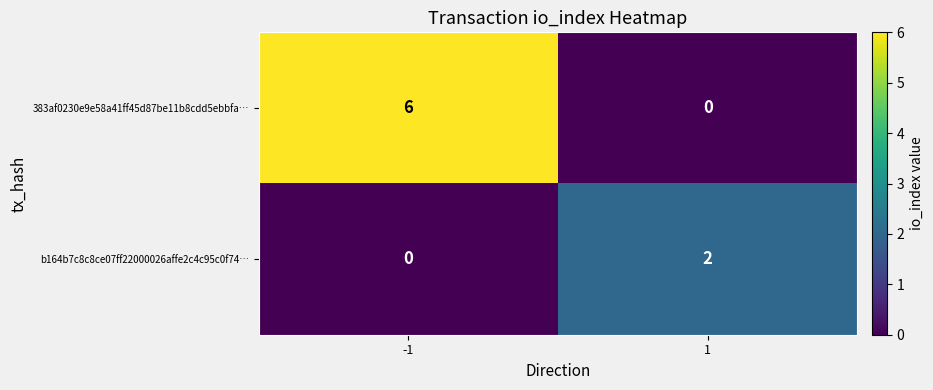

The value of b164b7c8c8ce07ff22000026affe2c4c95c0f74… at 1 is 3. True or false?

False